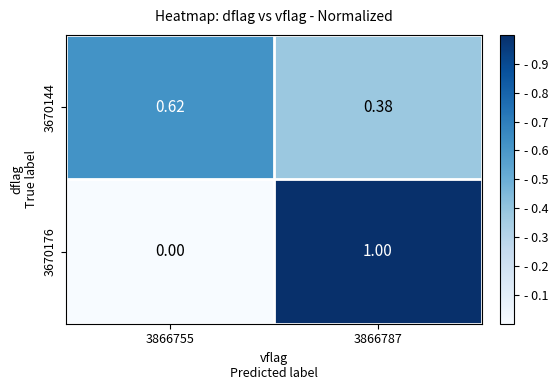

Is the value of 3670144 at 3866787 greater than the value of 3670176 at 3866755?

Yes